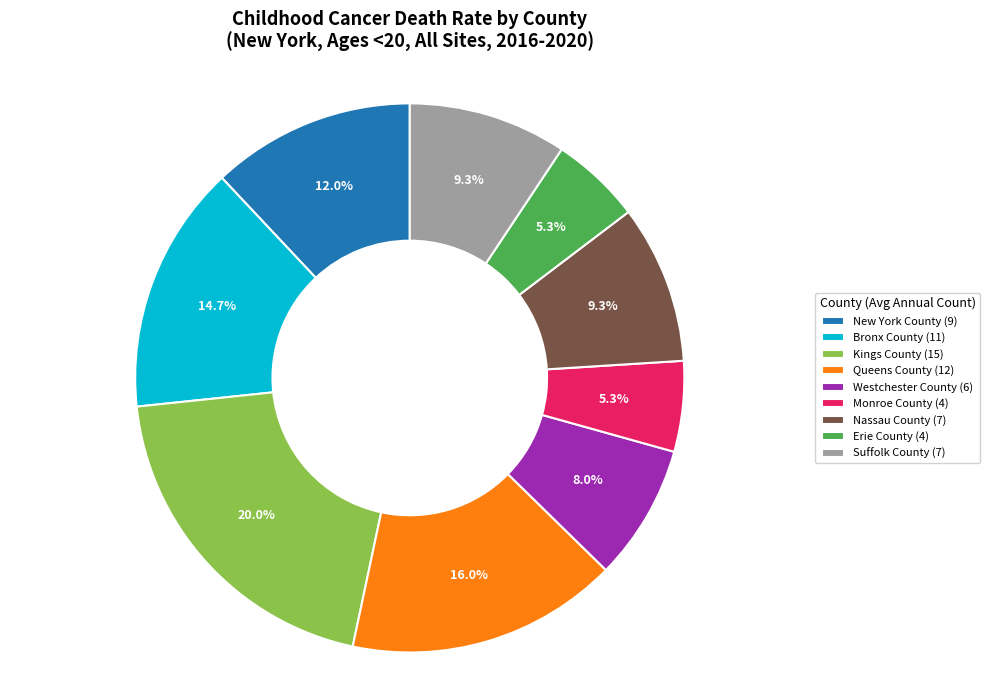

Approximately how many times larger is the value at Westchester County (6) compared to New York County (9)?

0.7